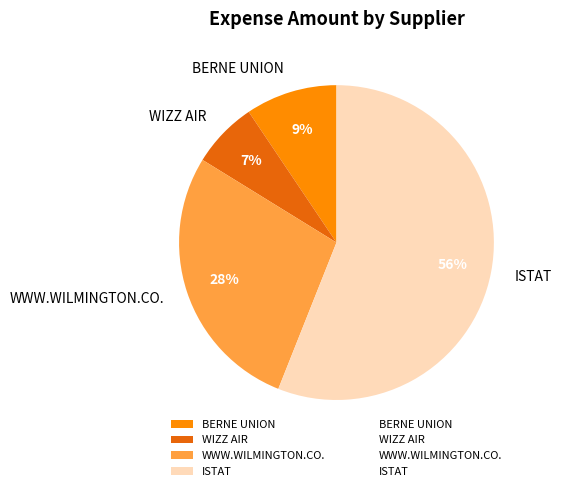

How many segments does this pie chart have?

4